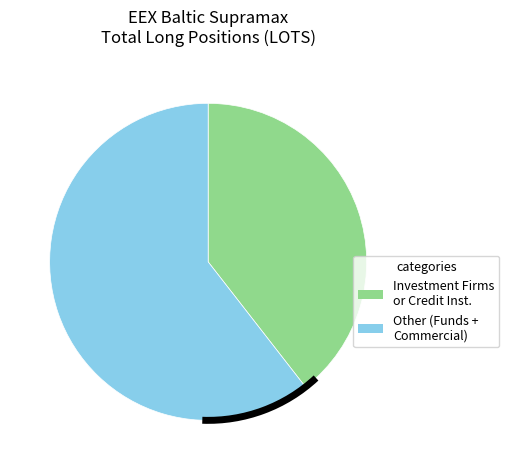

What is the largest slice in the pie chart?

Other (Funds + Commercial)